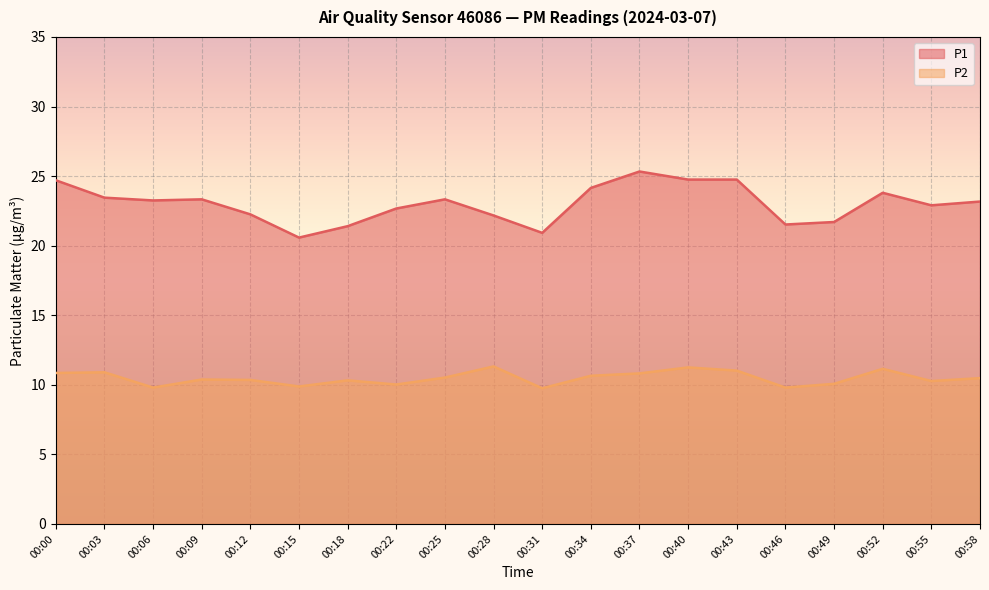

What are all the series names shown in the legend?

P1, P2